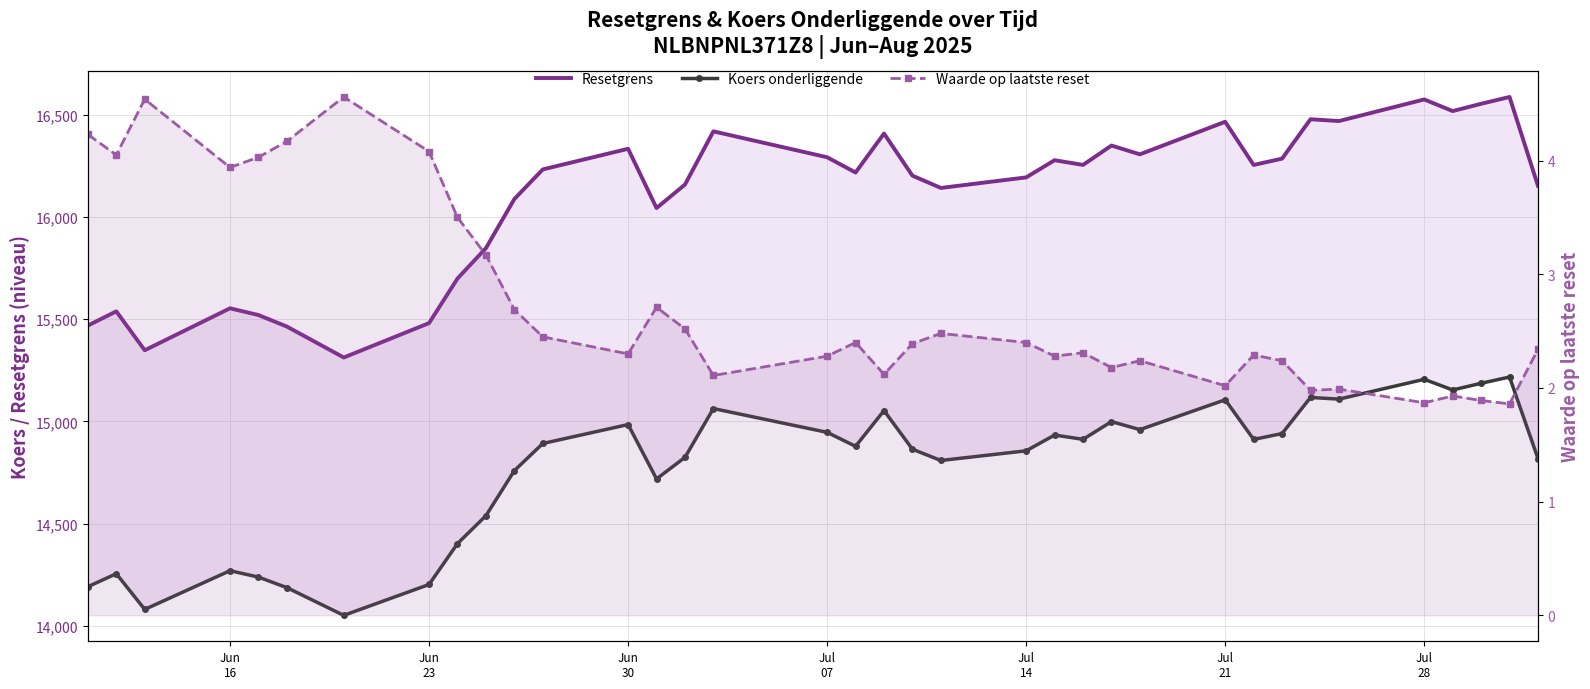

How many series are shown in this chart?

3